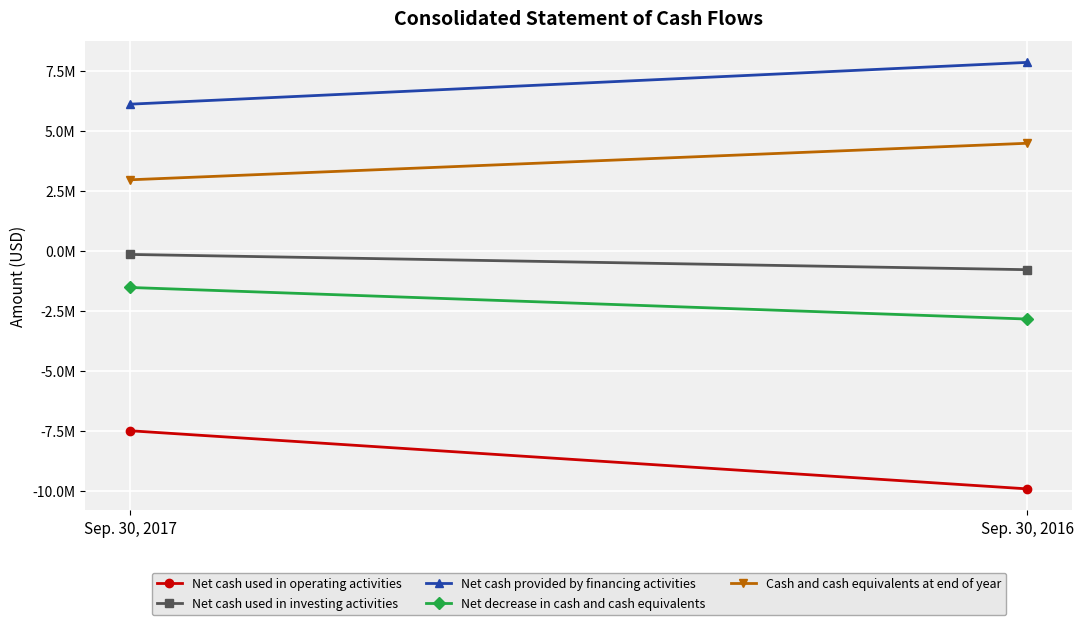

What are all the series names shown in the legend?

Net cash used in operating activities, Net cash used in investing activities, Net cash provided by financing activities, Net decrease in cash and cash equivalents, Cash and cash equivalents at end of year